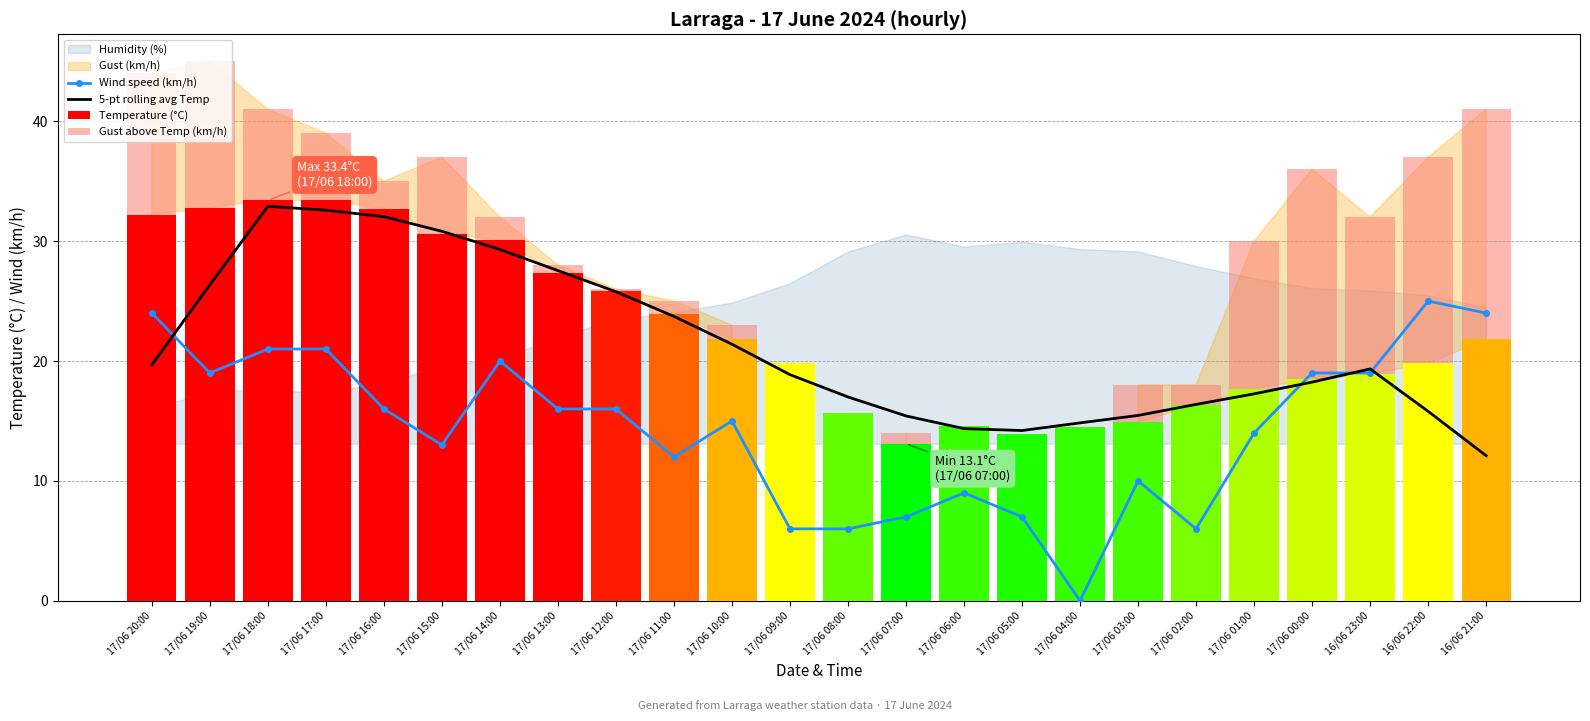

Between 17/06 12:00 and 17/06 18:00, which is larger?

17/06 18:00